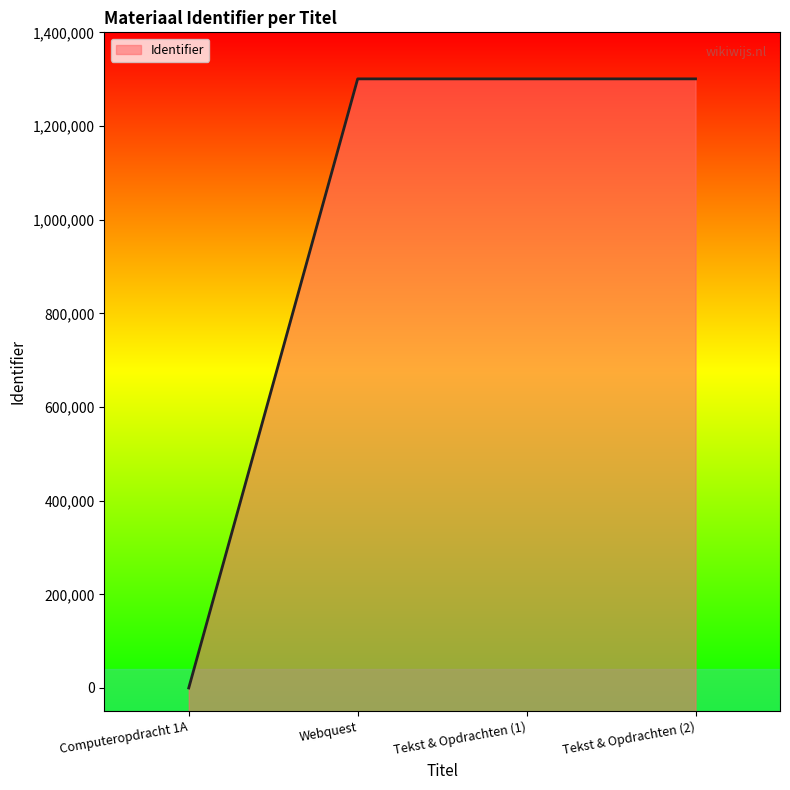

How many values are below 1300633?

2